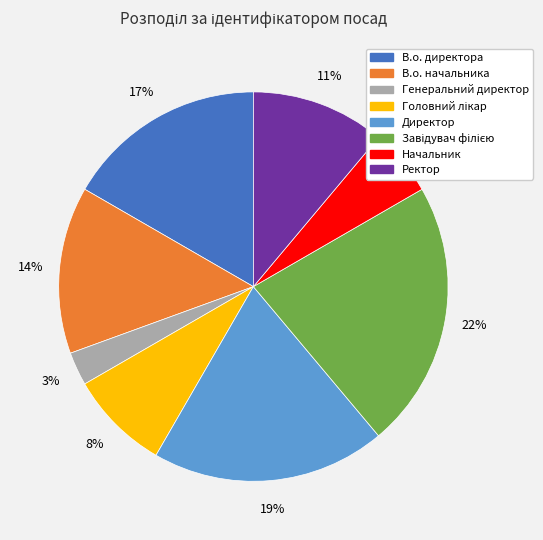

What percentage is the В.о. директора slice, to the nearest percent?

17%